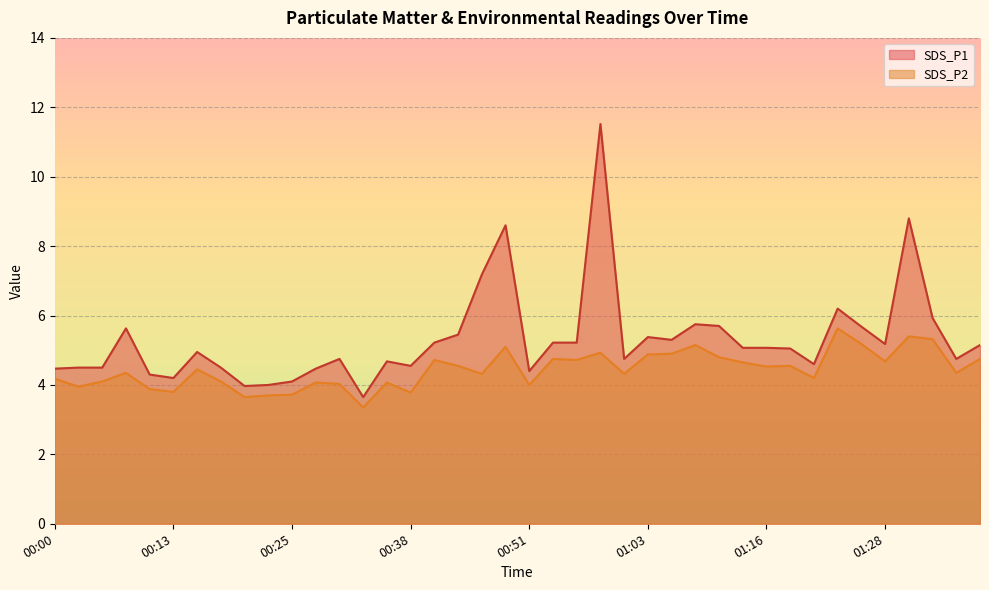

At which label does SDS_P1 first exceed 5?

00:08